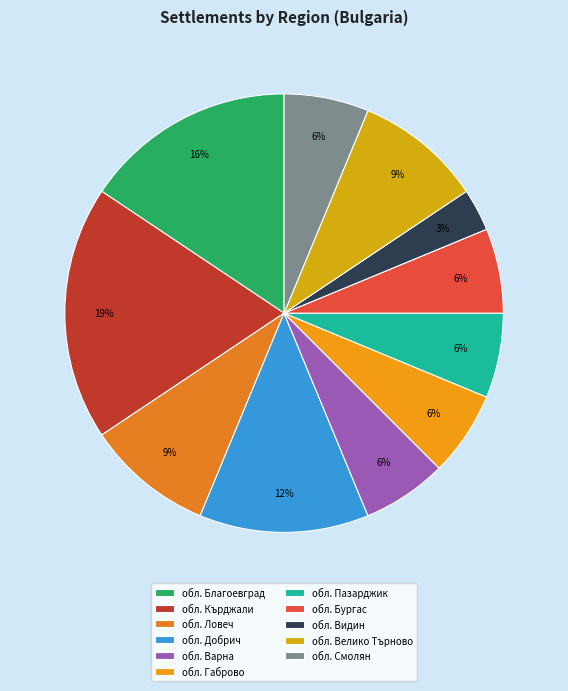

How many segments does this pie chart have?

11